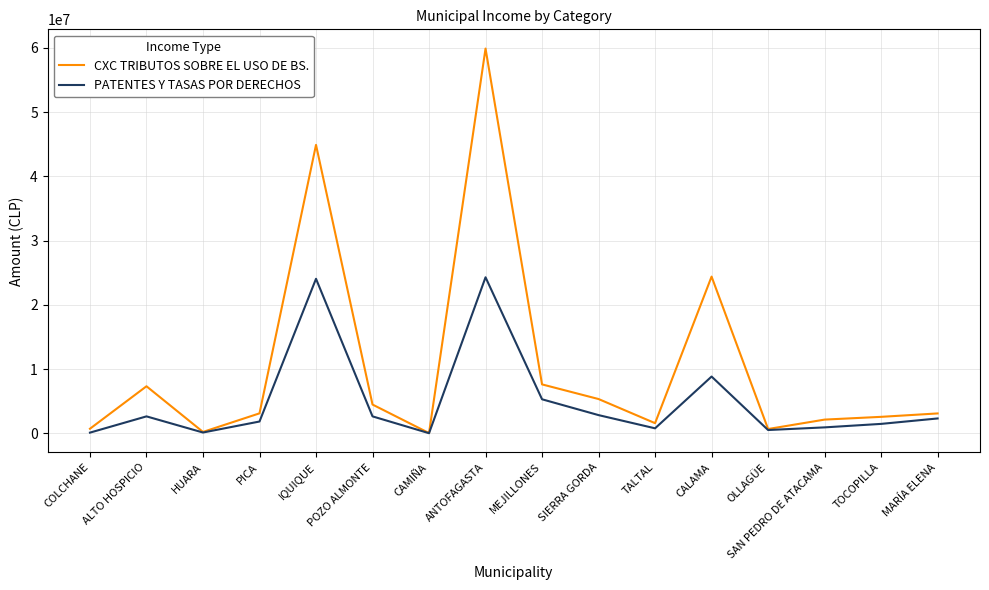

What is the difference between the maximum and minimum values in the PATENTES Y TASAS POR DERECHOS series?

24274985